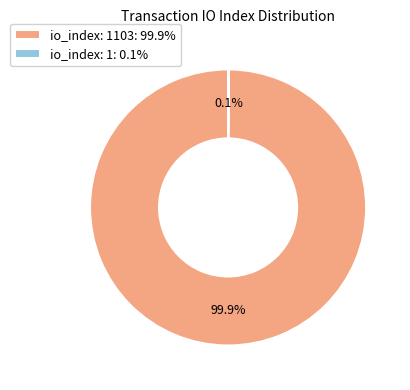

What is the majority slice?

io_index: 1103: 99.9%